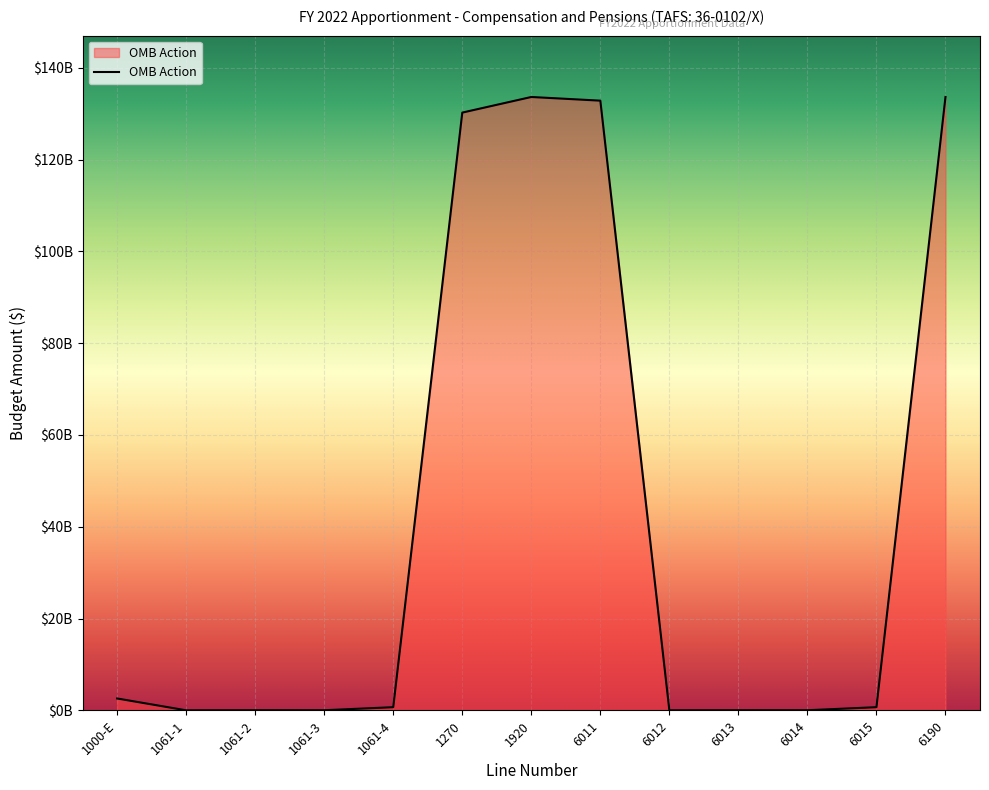

Reading left to right, what are all the values shown in this chart?

2601067000	20000000	40000000	40000000	700000000	130227650000	133628717000	132828717000	20000000	40000000	40000000	700000000	133628717000